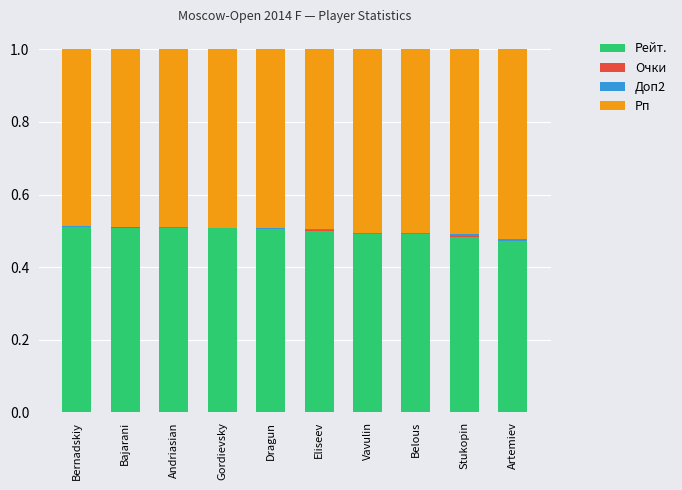

The value of Рейт. at Bernadskiy is 0.1. True or false?

False